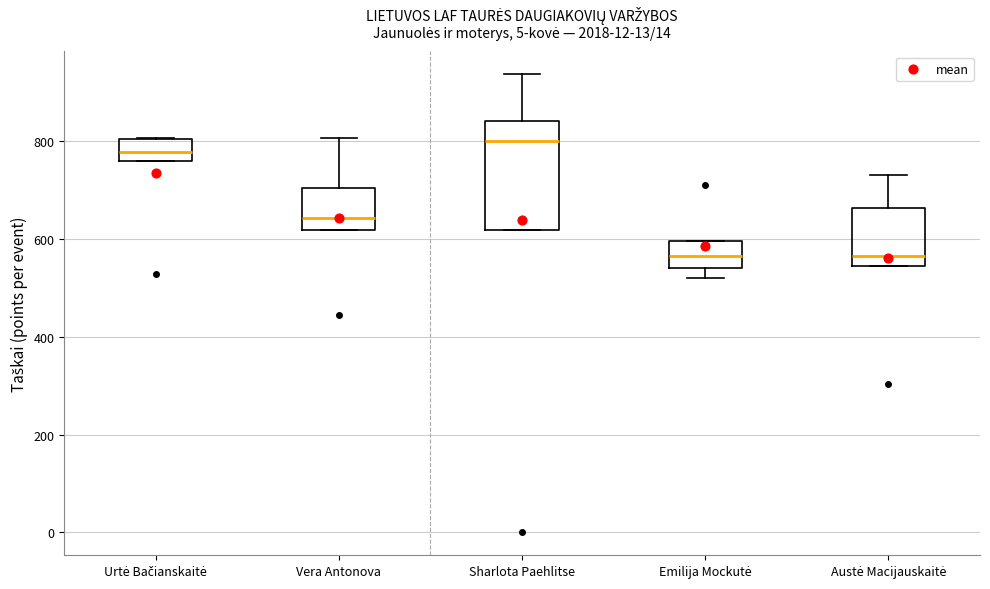

Reading left to right, transcribe this box plot: for each box, give where its median line is, the range the box spans, and where its two whiskers end, as read against the y-axis. The values are not printed on the chart, so give them approximately, as read against the axis.

Urtė Bačianskaitė: median 780, box 760 to 800, whiskers 760 to 800
Vera Antonova: median 640, box 620 to 700, whiskers 620 to 800
Sharlota Paehlitse: median 800, box 620 to 840, whiskers 620 to 940
Emilija Mockutė: median 560, box 540 to 600, whiskers 520 to 600
Austė Macijauskaitė: median 560, box 540 to 660, whiskers 540 to 740